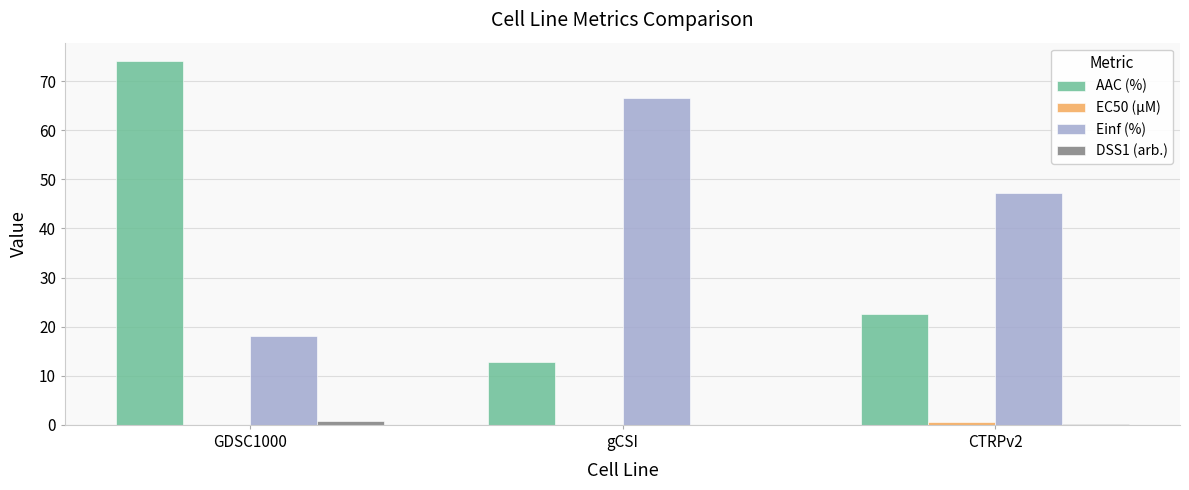

True or false: Einf (%) has a value of 47.3 at CTRPv2.

True